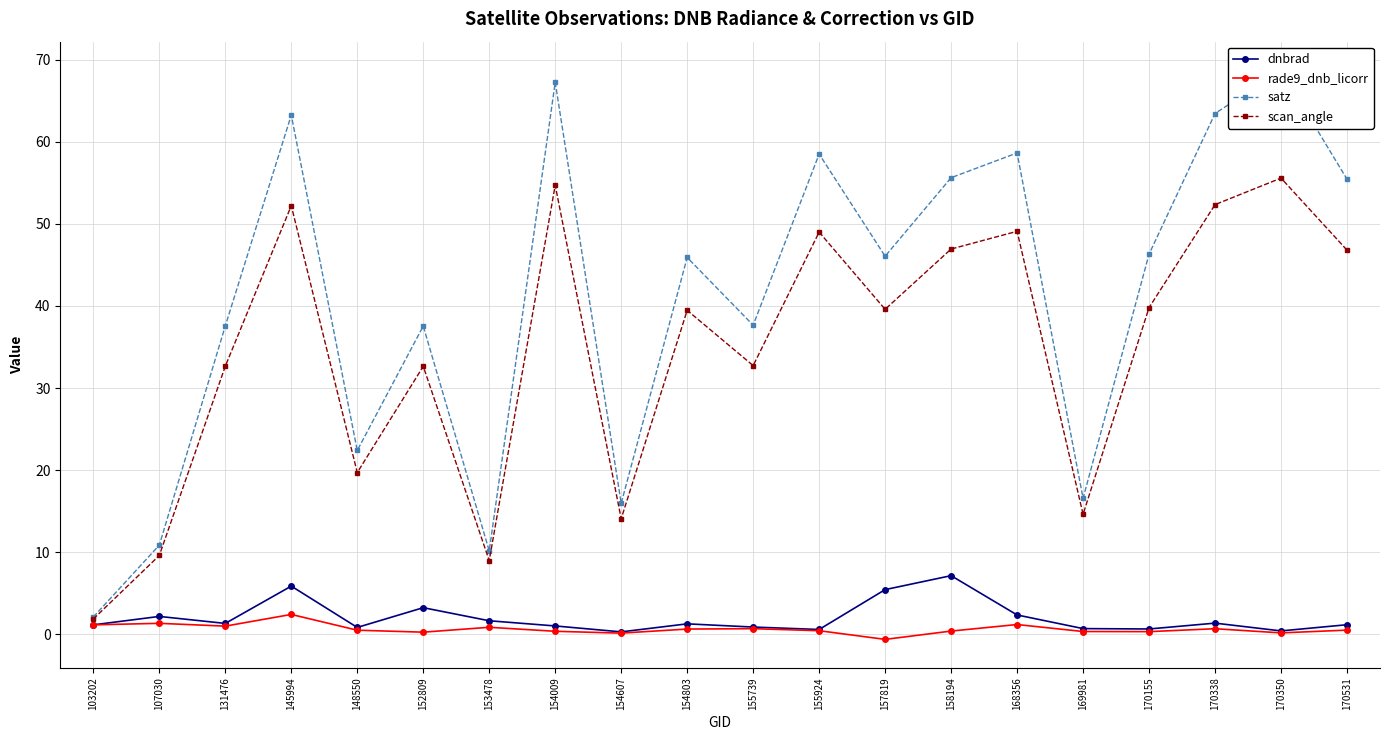

The value of satz at 131476 is 37.6. True or false?

True